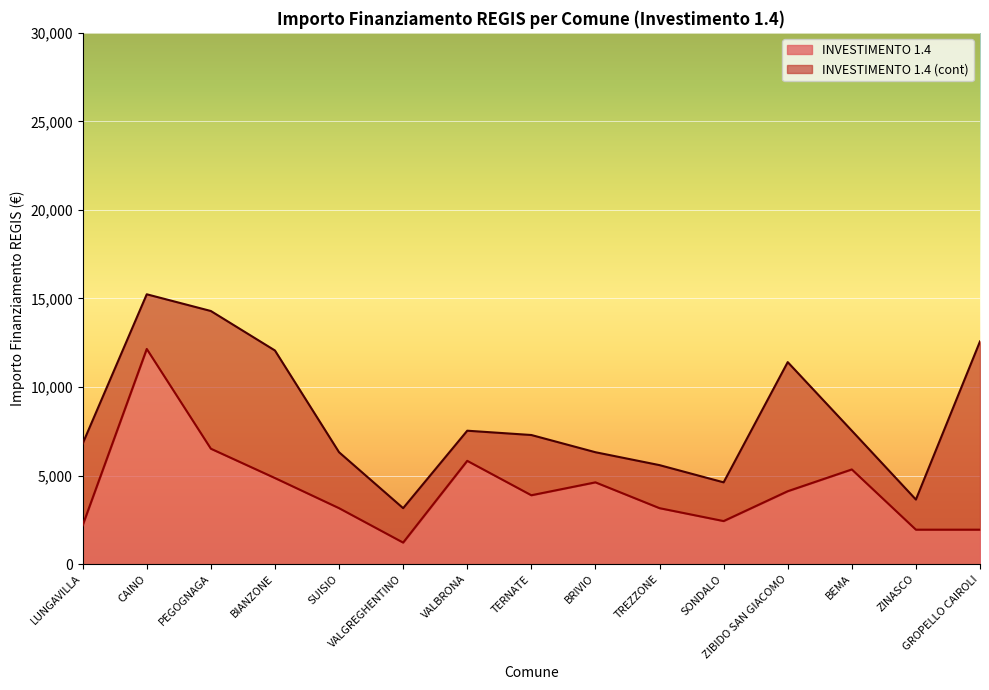

What is the difference between the values at VALGREGHENTINO and SUISIO?

1944